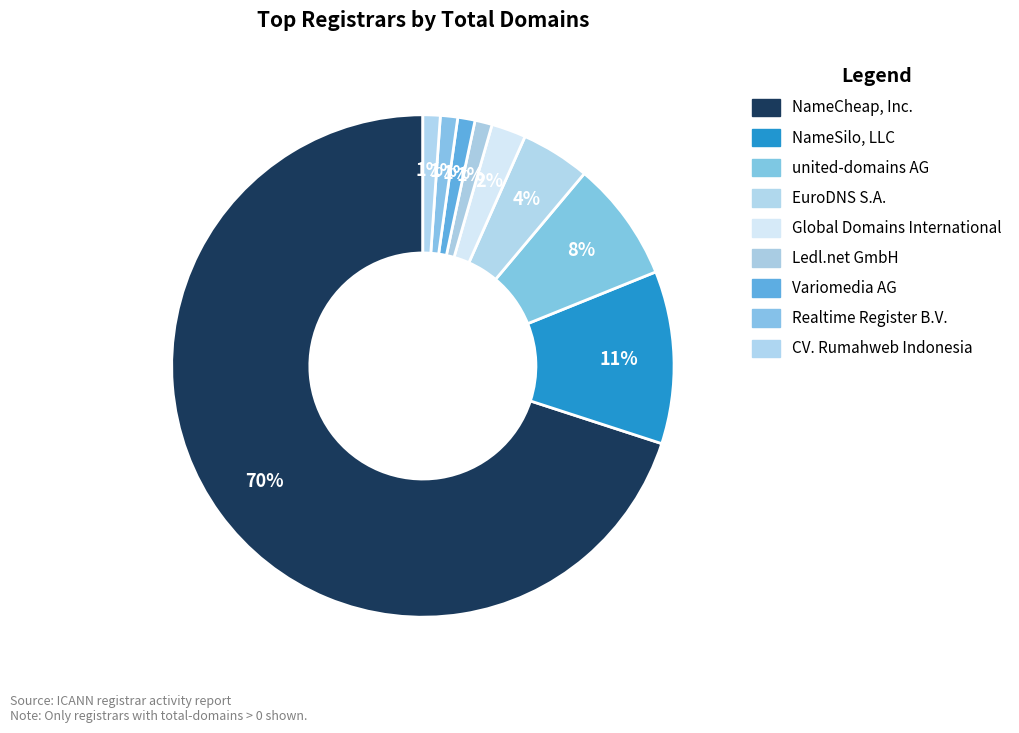

Which slice represents more than half of the pie?

NameCheap, Inc.